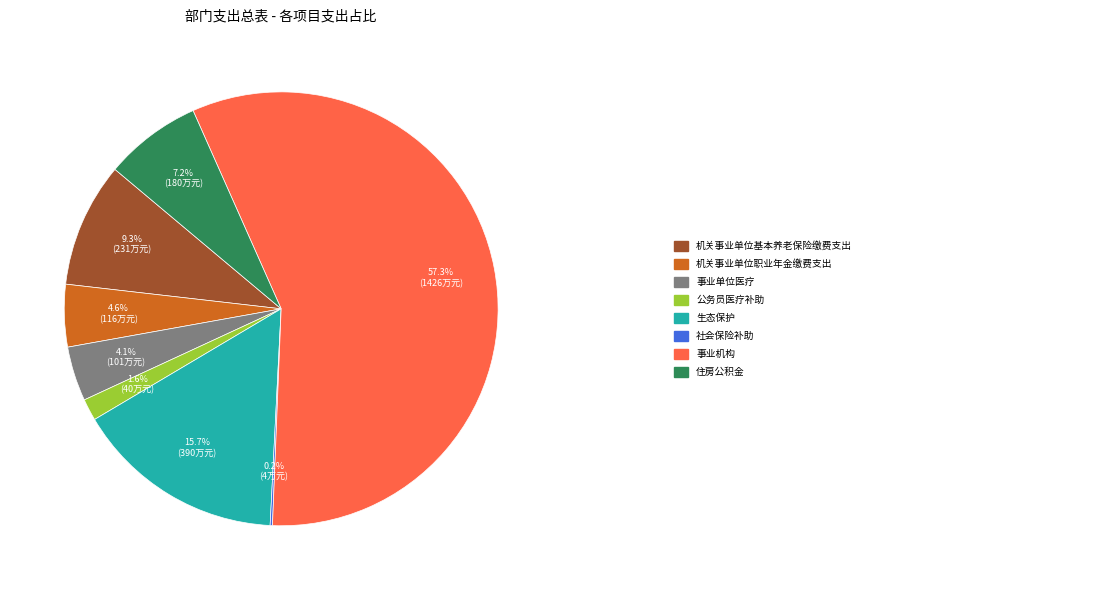

Is there a majority slice in this chart?

Yes